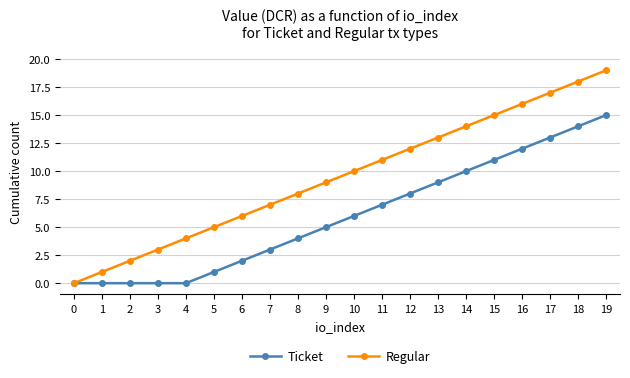

Reading right to left, list all the values displayed in this chart.

Ticket: 19=15	18=14	17=13	16=12	15=11	14=10	13=9	12=8	11=7	10=6	9=5	8=4	7=3	6=2	5=1	4=0	3=0	2=0	1=0	0=0
Regular: 19=19	18=18	17=17	16=16	15=15	14=14	13=13	12=12	11=11	10=10	9=9	8=8	7=7	6=6	5=5	4=4	3=3	2=2	1=1	0=0